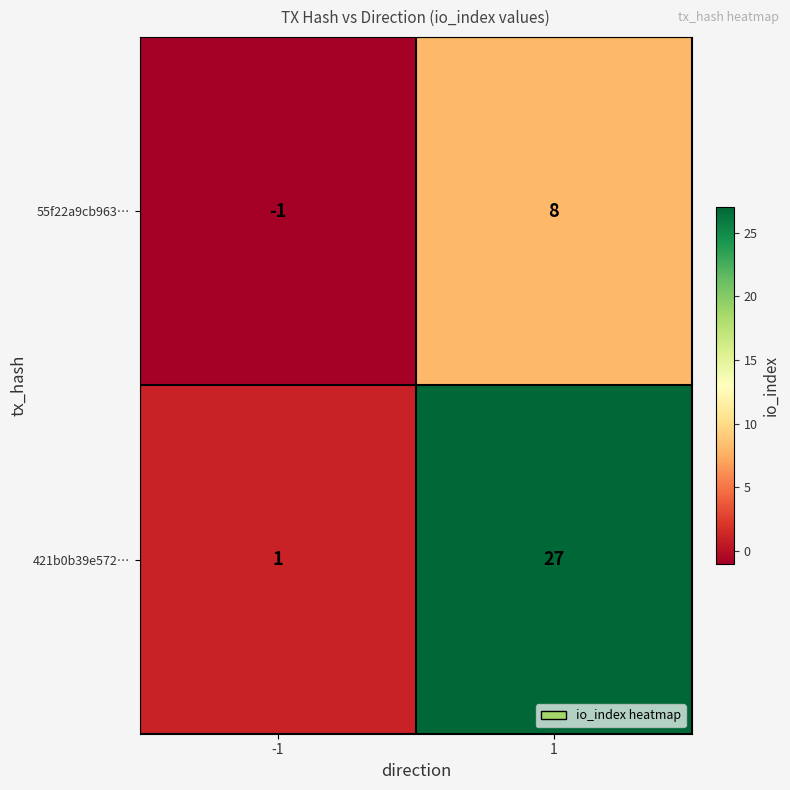

What is the maximum value for 55f22a9cb963…?

8